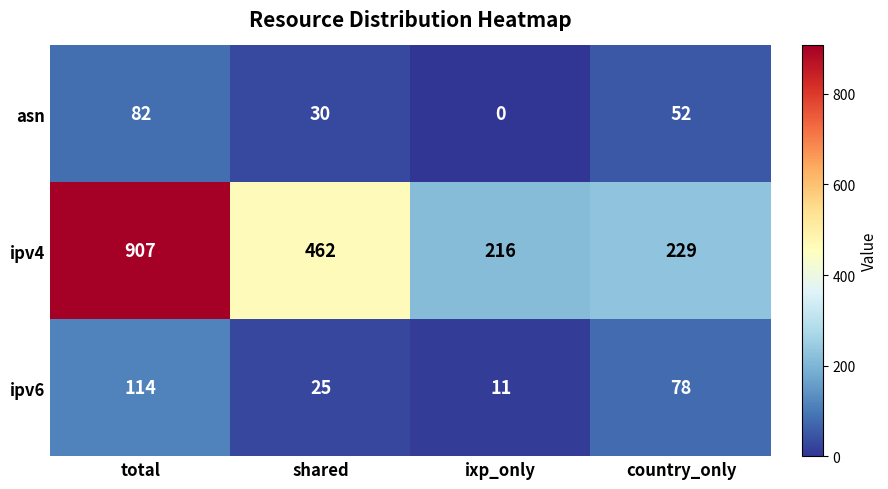

At which category does the chart reach its minimum across all series?

ixp_only